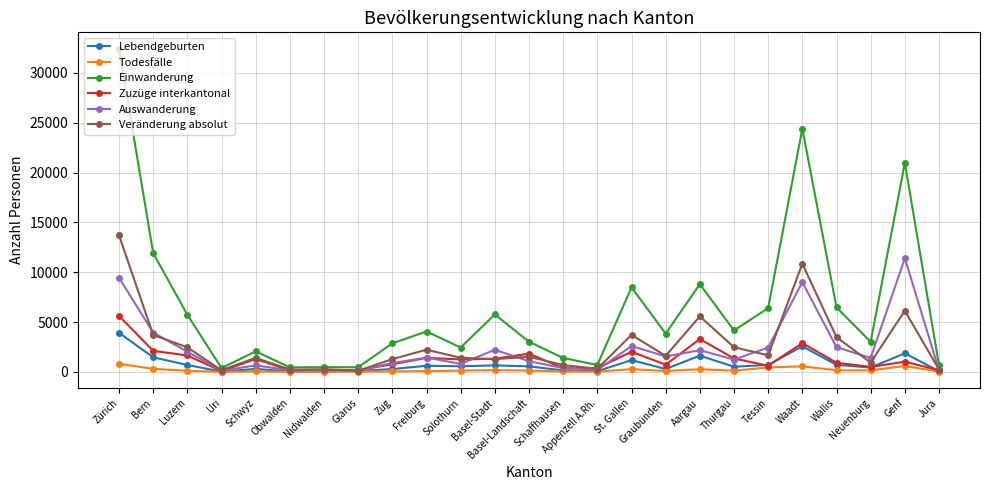

What is the difference between the highest and lowest values at Bern?

11613